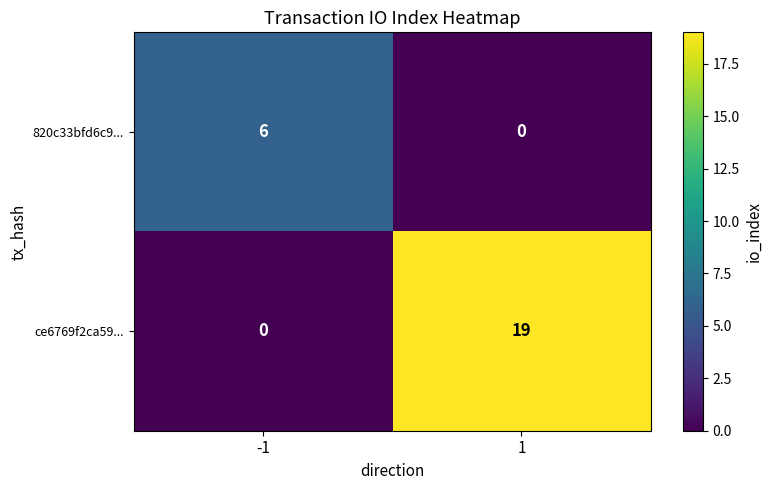

Reading left to right, list all the values displayed in this chart.

820c33bfd6c9...: -1=6	1=0
ce6769f2ca59...: -1=0	1=19